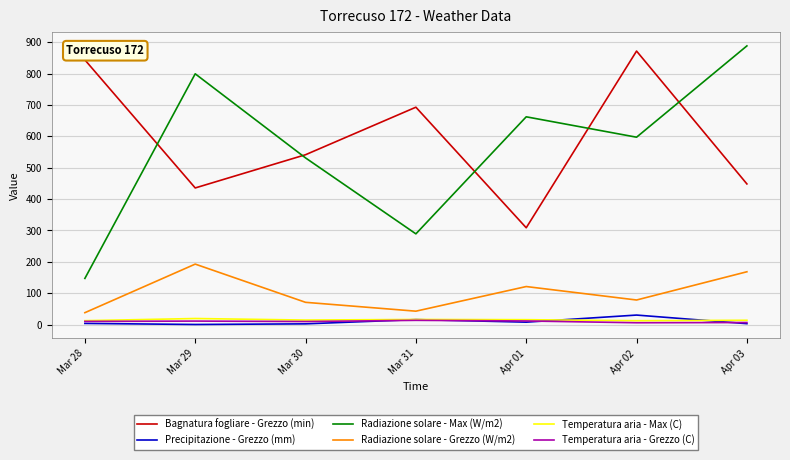

Where is Precipitazione - Grezzo (mm) nearest to the value 15?

Mar 31